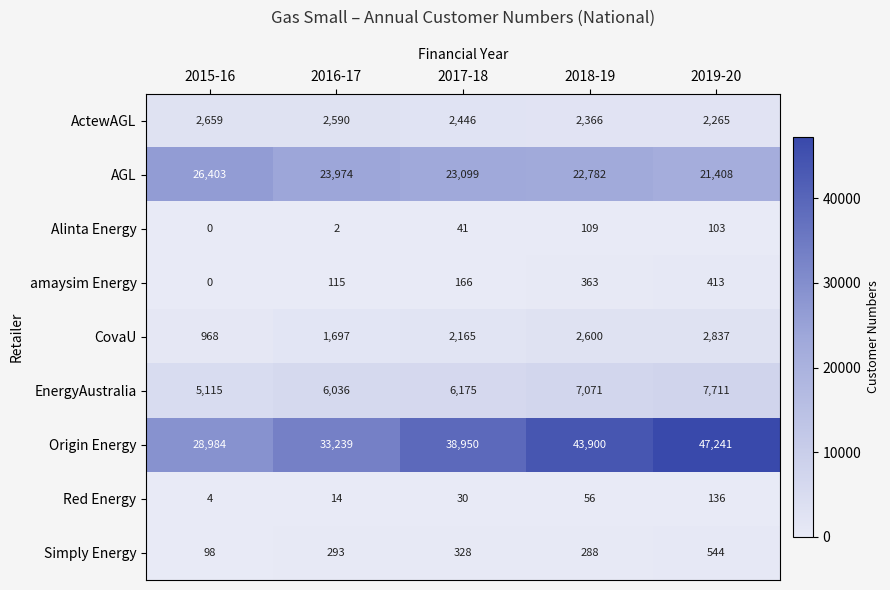

What is the difference between the second highest and second lowest values in the ActewAGL series?

224